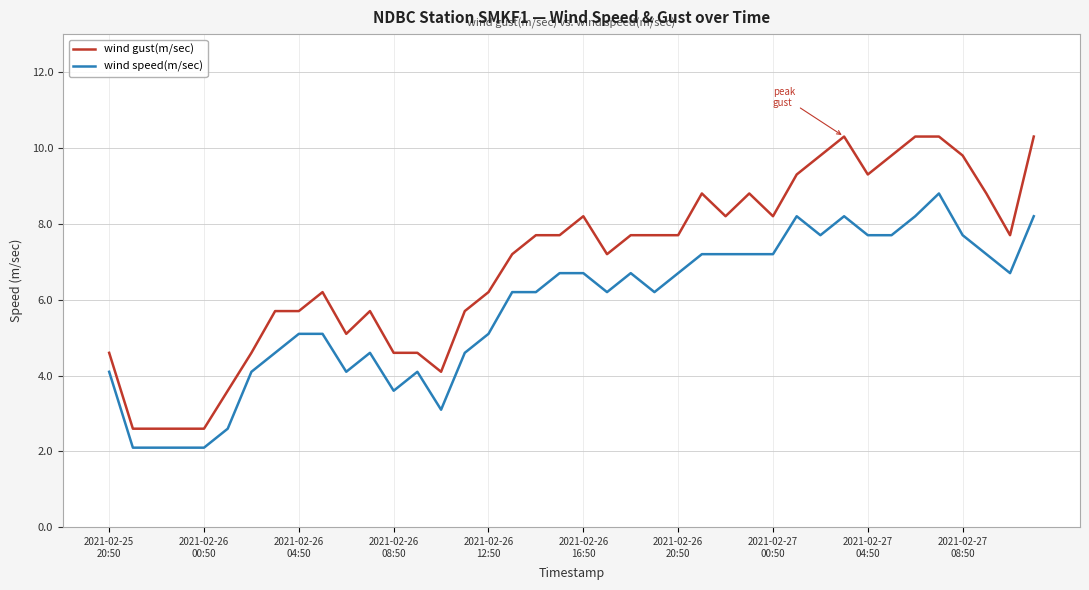

What is the greatest value displayed?

10.3